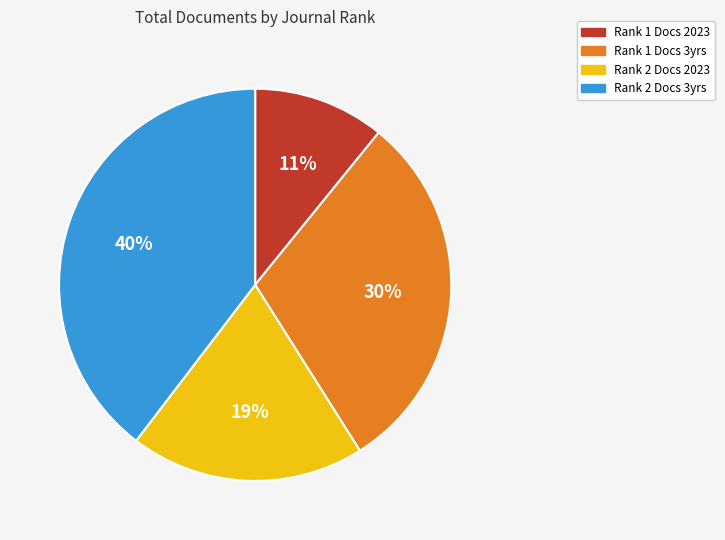

Count the number of slices in the pie.

4